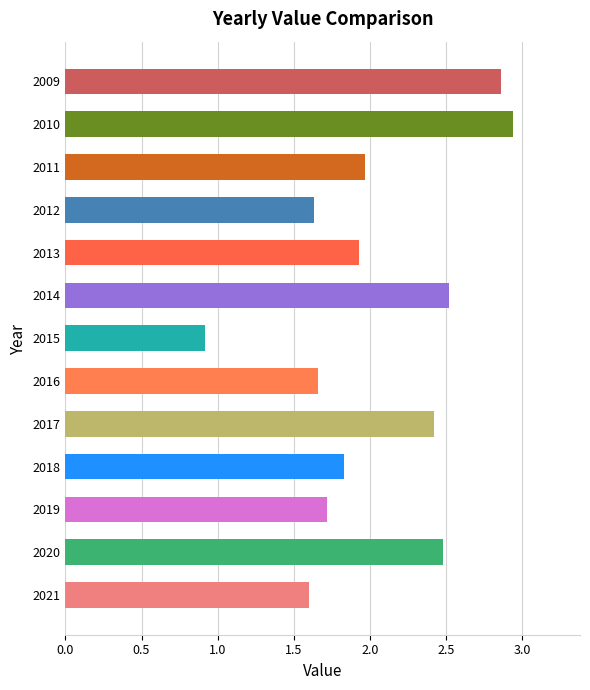

What is the approximate value at 2014?

2.5